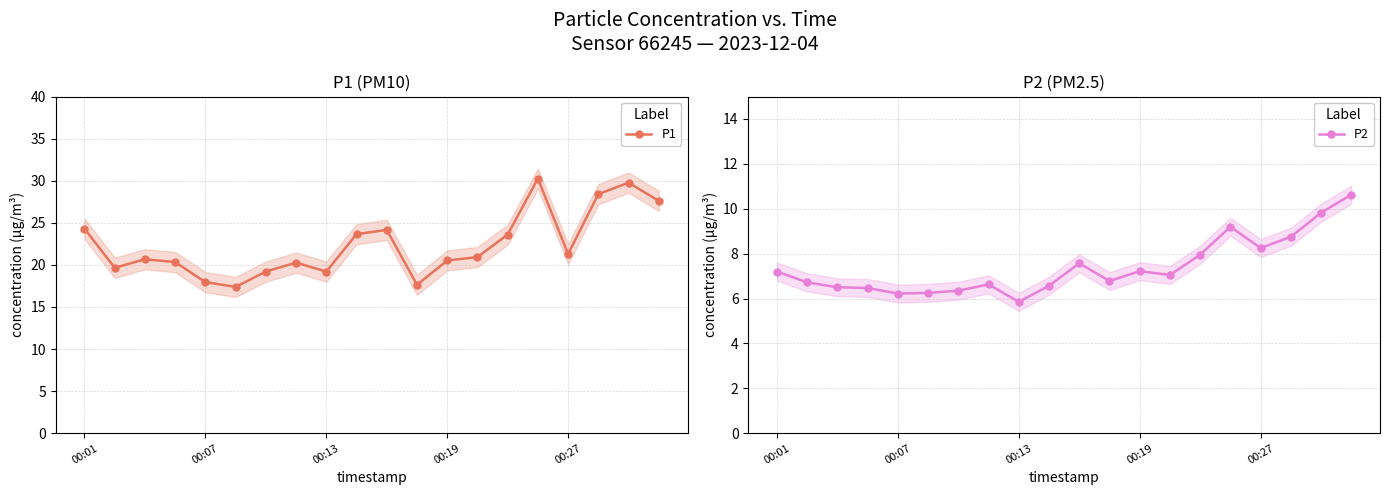

What is the minimum value for P1?

17.4